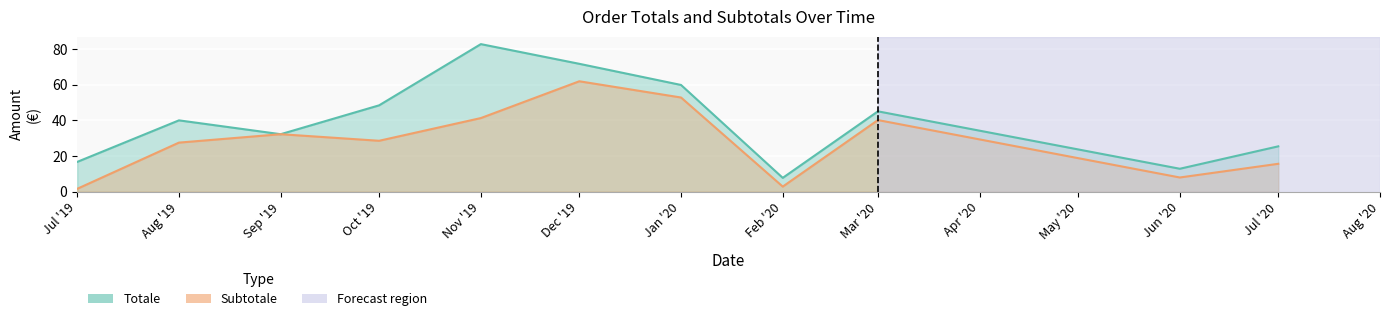

What position from the right is Sep '19?

9